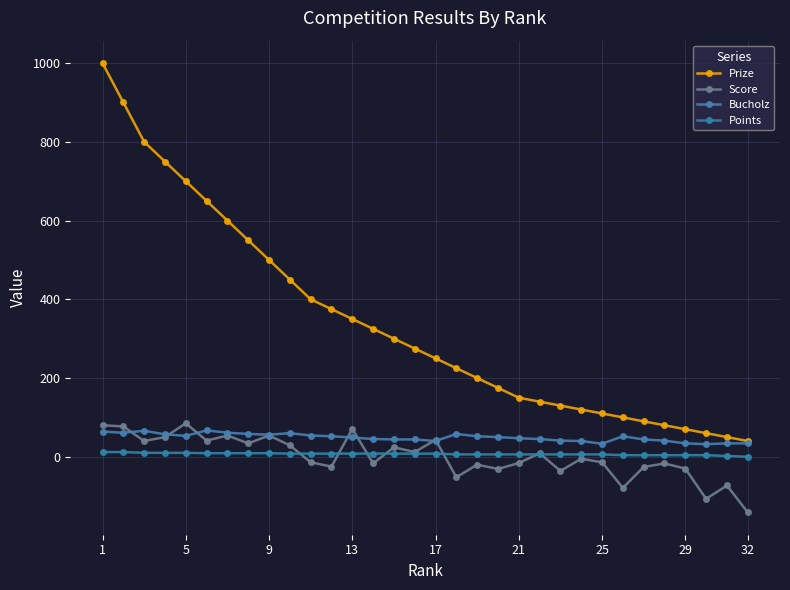

What is the value of the Points point at the 12th from the left?

8